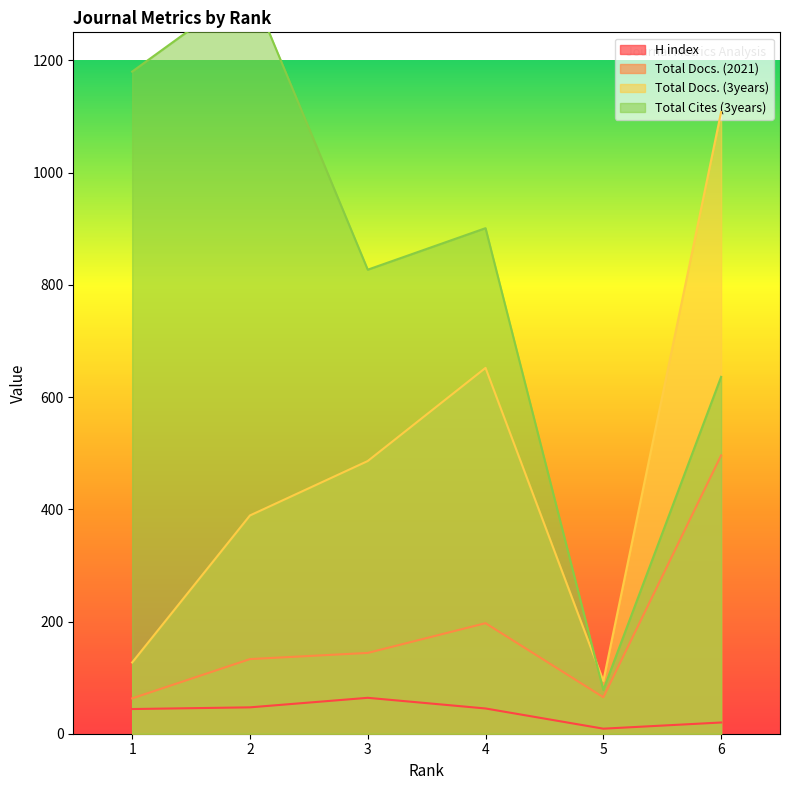

At which category does the chart reach its peak across all series?

2